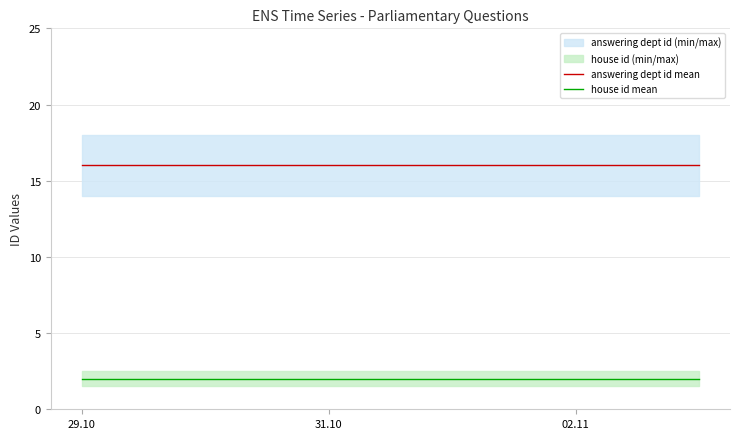

How many lines are shown in the chart?

2